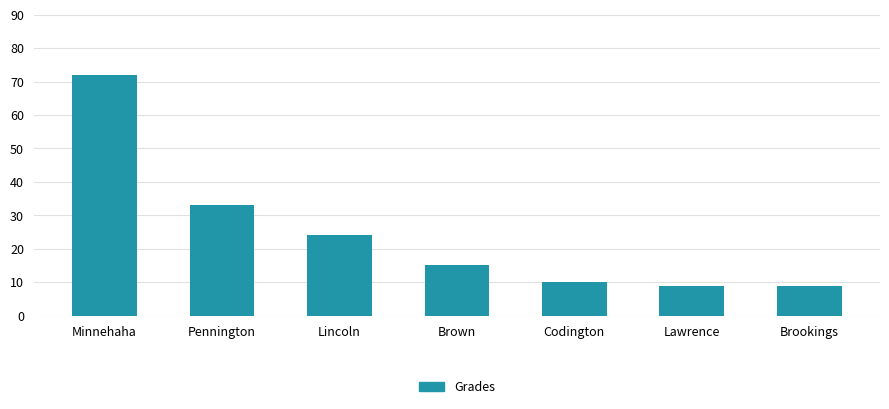

What is the label of the 2nd bar from the right?

Lawrence